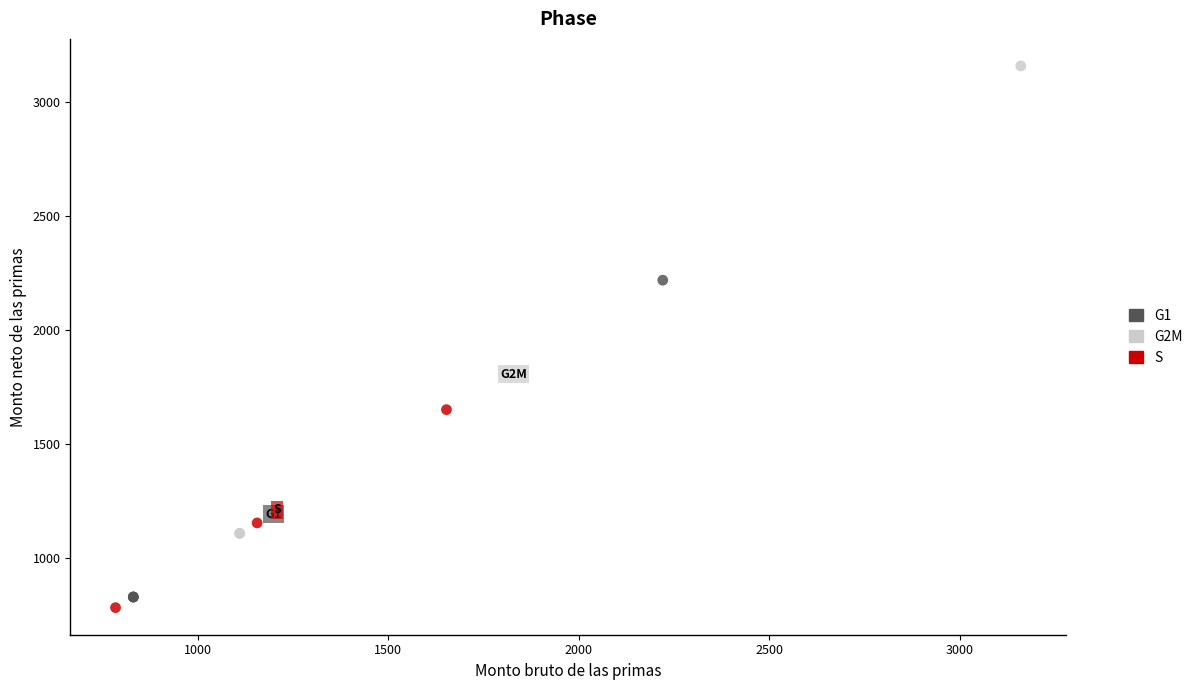

Which series reaches the maximum Y coordinate?

G2M